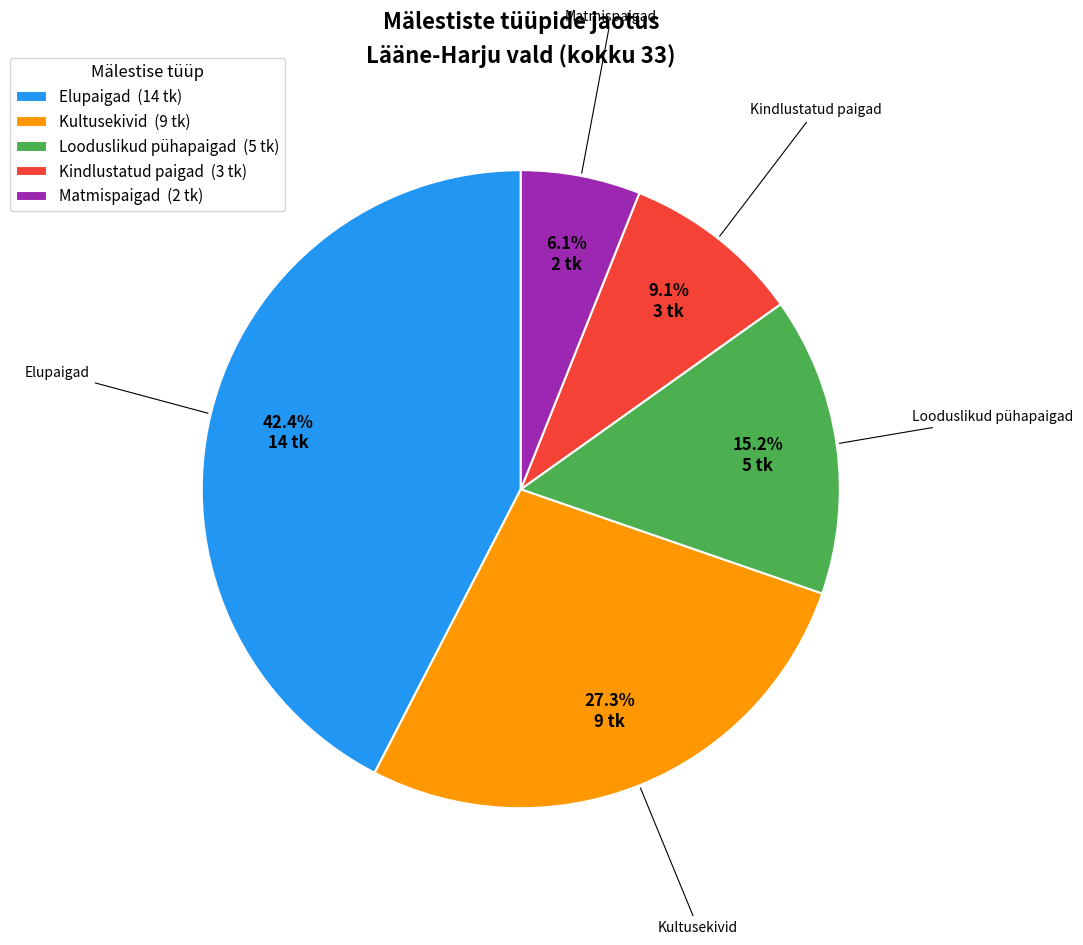

Do Elupaigad and Matmispaigad together represent more than half of the pie?

No